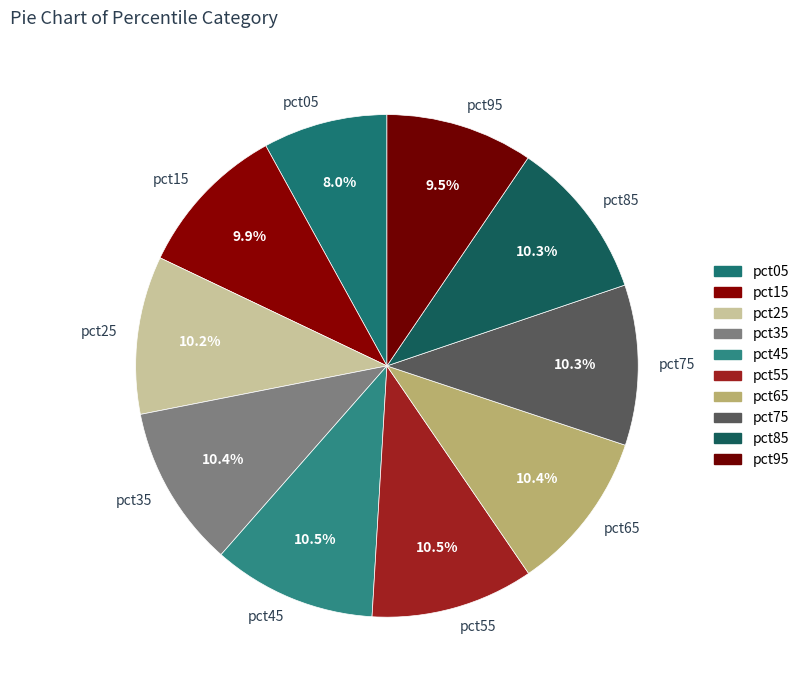

What is the ratio of the value at pct65 to the value at pct55?

1.0